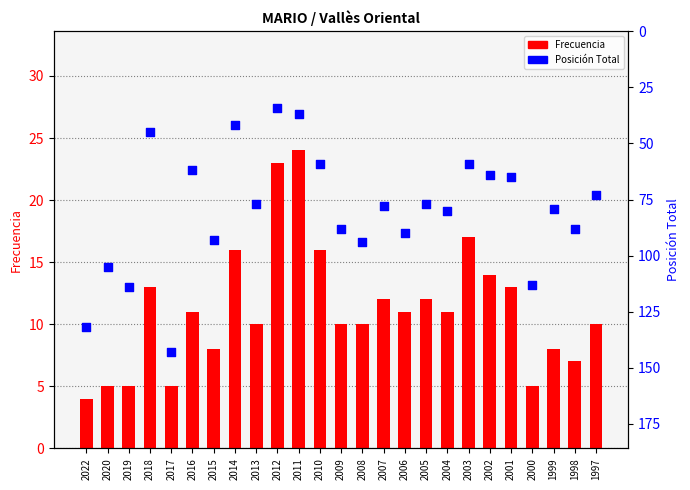

Which series reaches the minimum Y coordinate?

Frecuencia